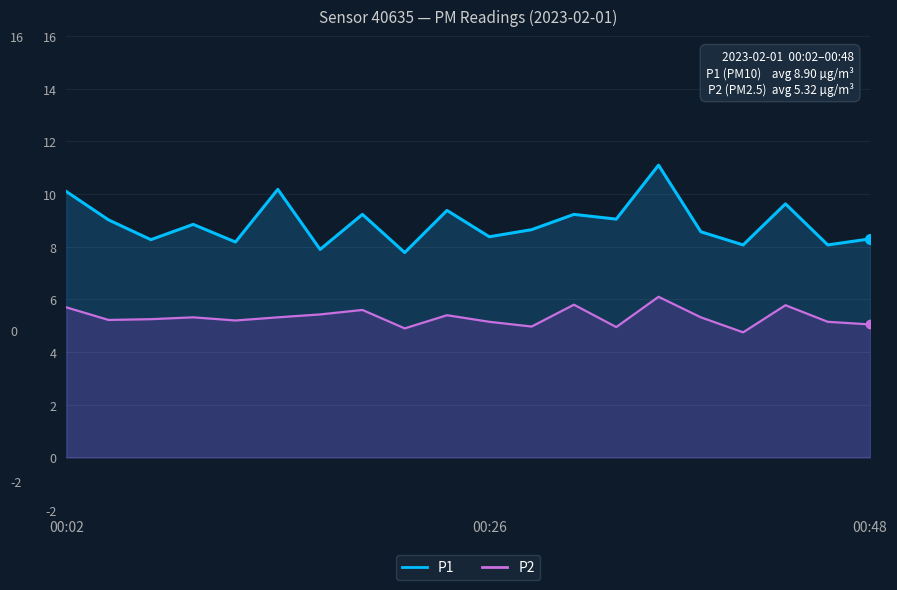

What is the minimum value shown in the chart?

4.8